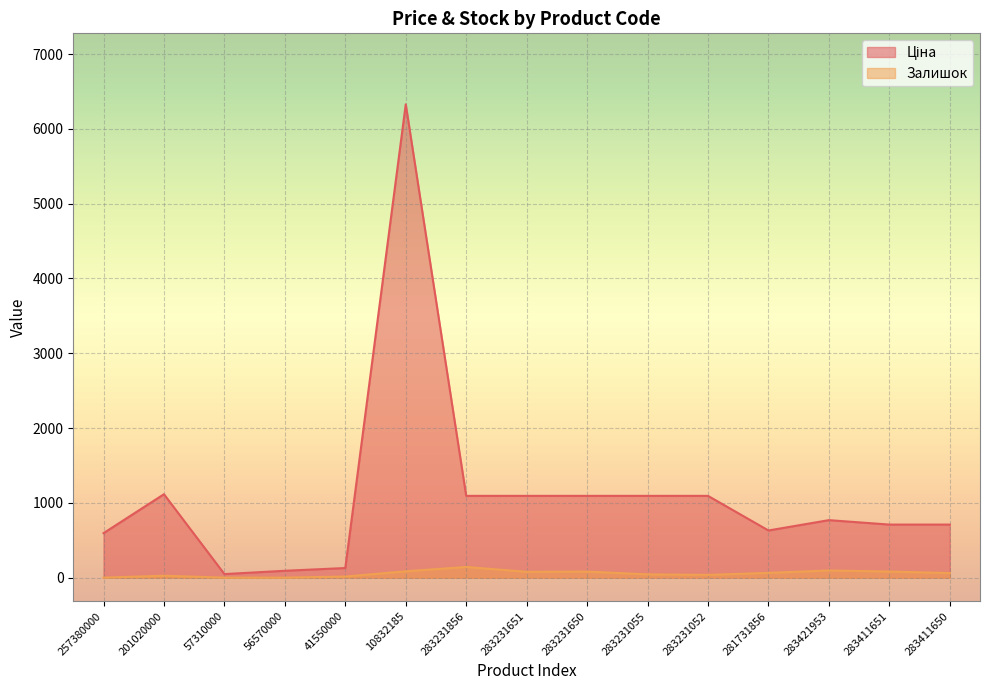

What position from the left is 283231856?

7